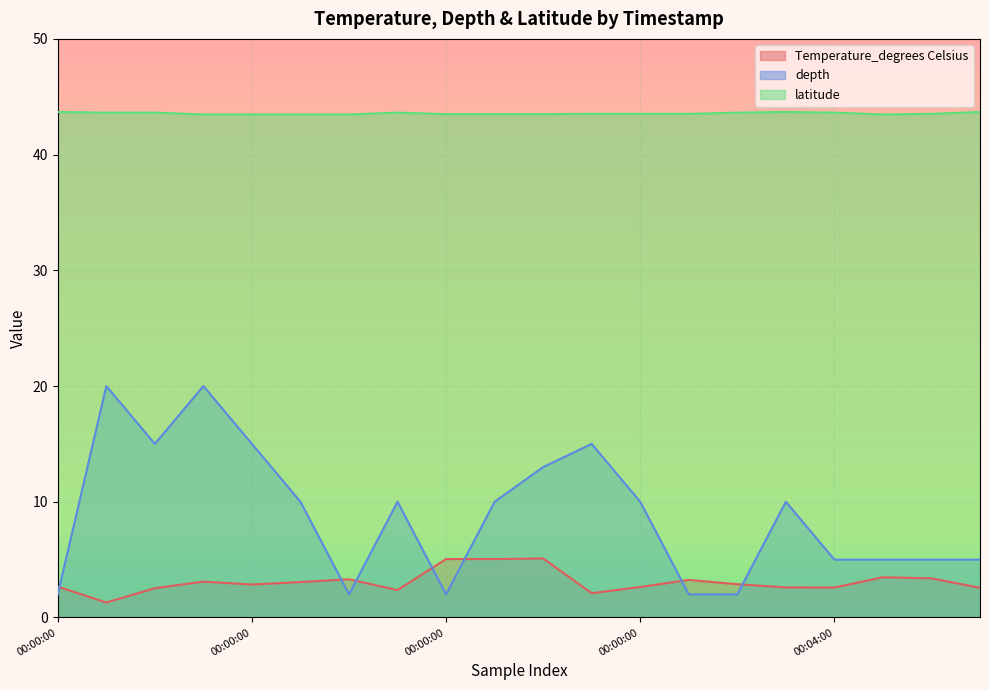

Which series has the widest spread of values?

depth